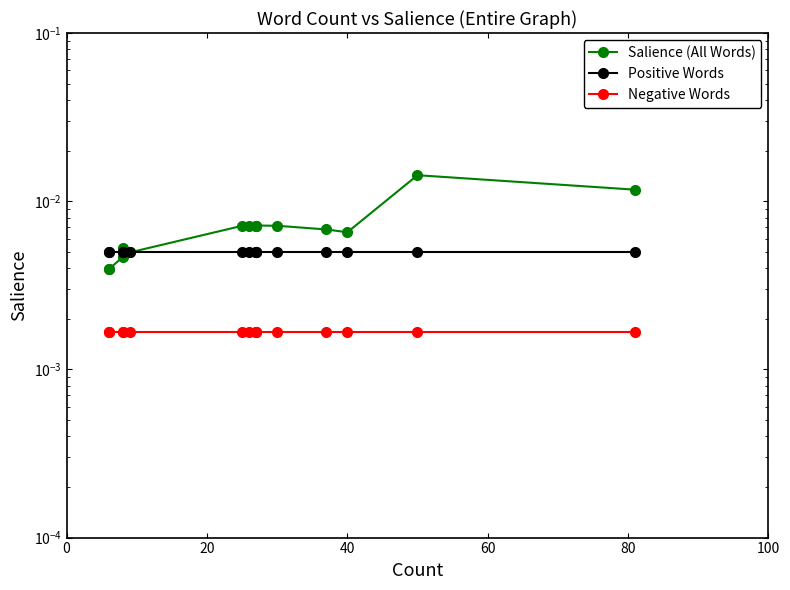

Rank the series by their maximum value, from lowest to highest.

Negative Words, Positive Words, Salience (All Words)